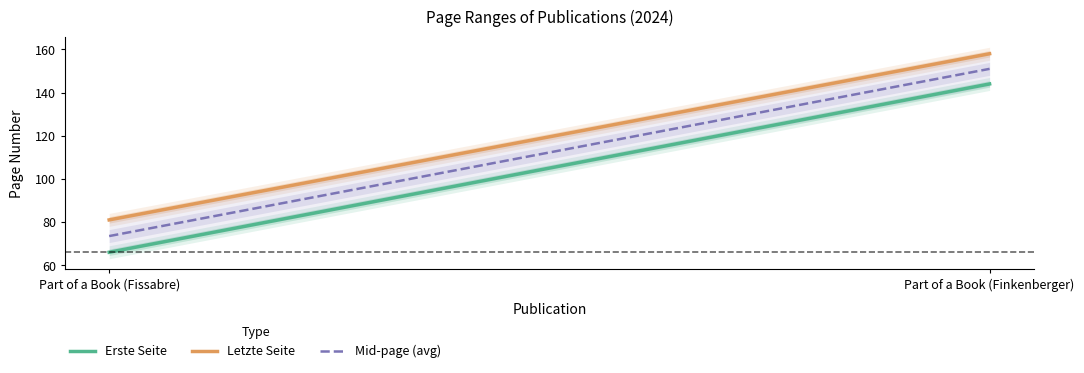

Count the Letzte Seite values in the range 81 to 158.

2